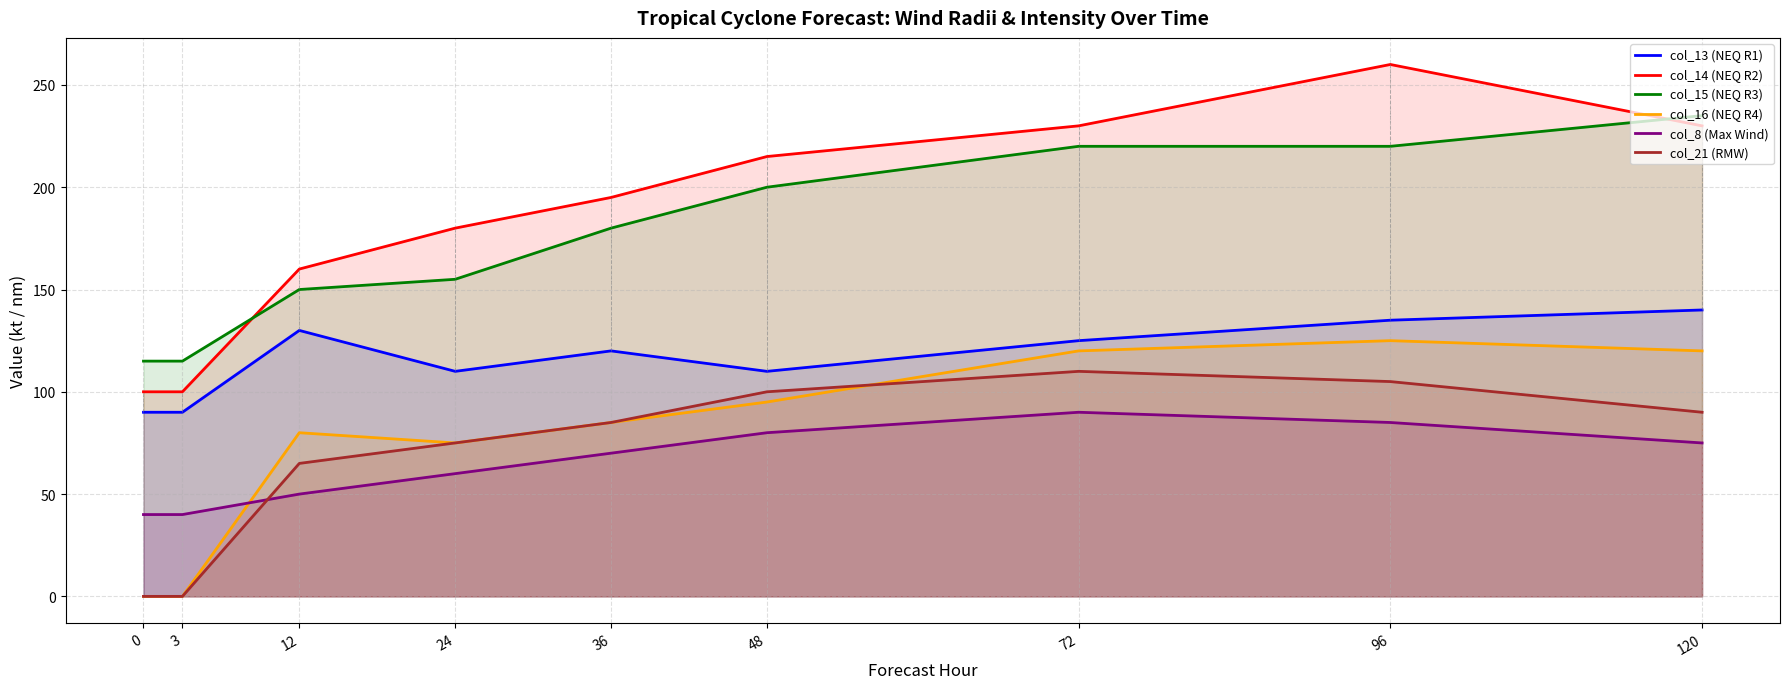

Which series has the largest range (max minus min)?

col_14 (NEQ R2)